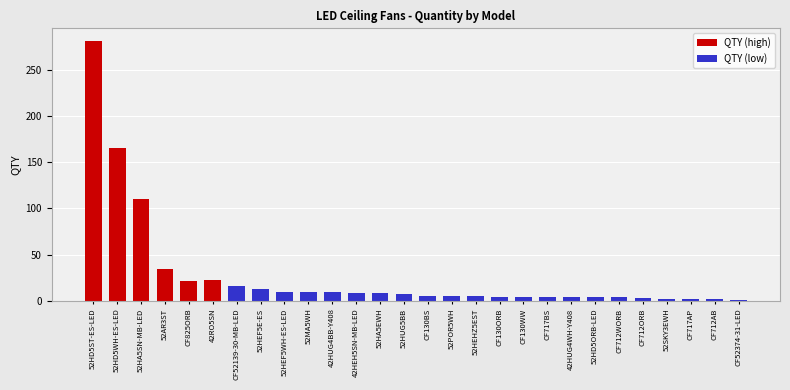

True or false: QTY (low) has a value of -10 at 52AR3ST.

False